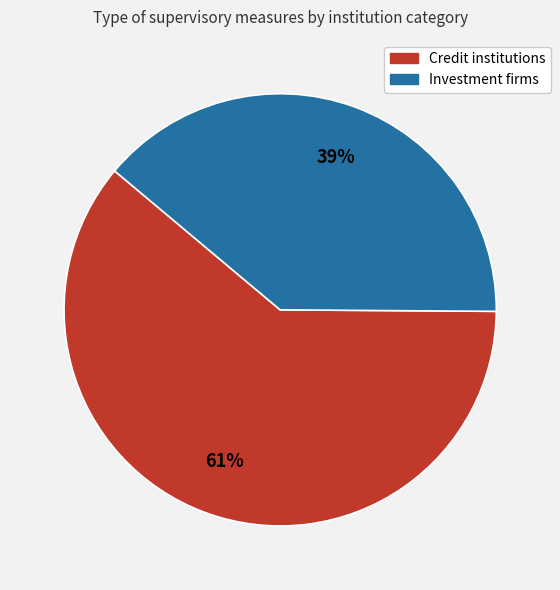

How many segments does this pie chart have?

2